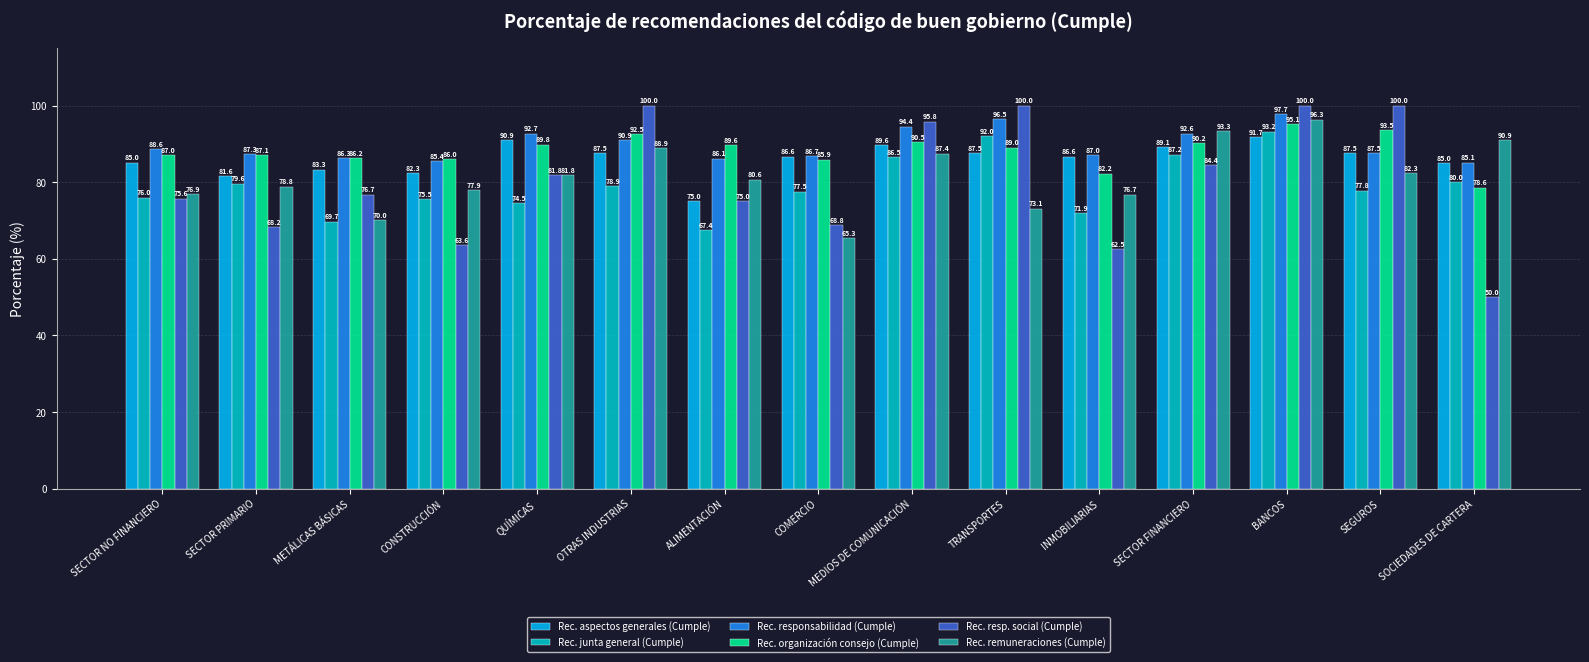

Which series changed the most between CONSTRUCCIÓN and SEGUROS?

Rec. resp. social (Cumple)